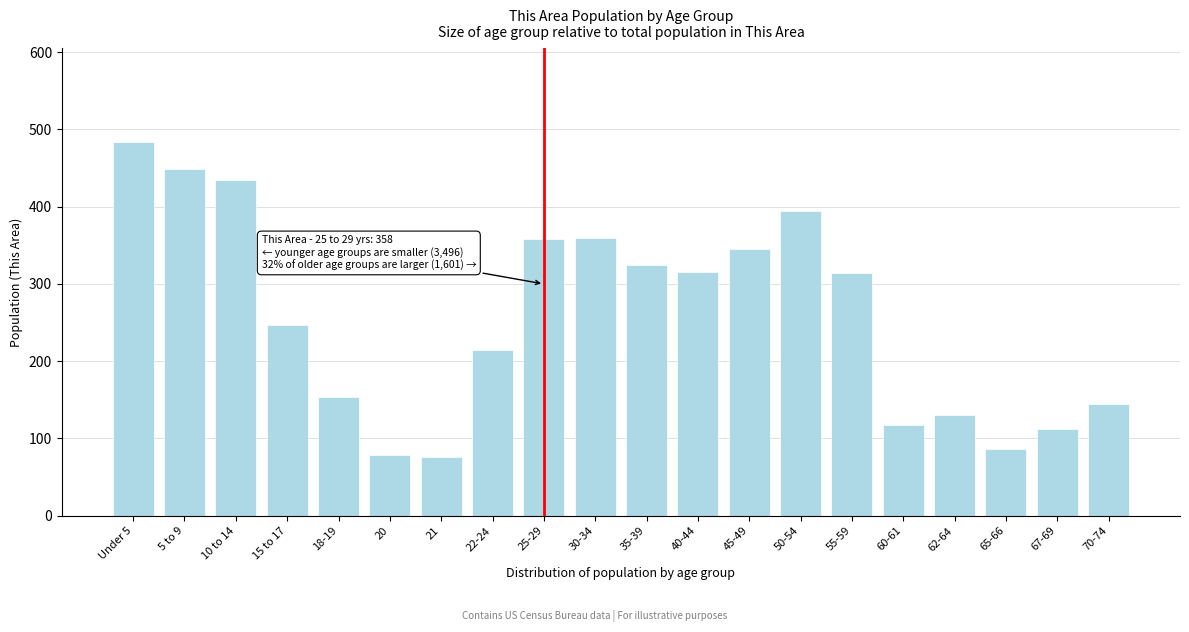

What is the ratio of the value at Under 5 to the value at 20?

6.2